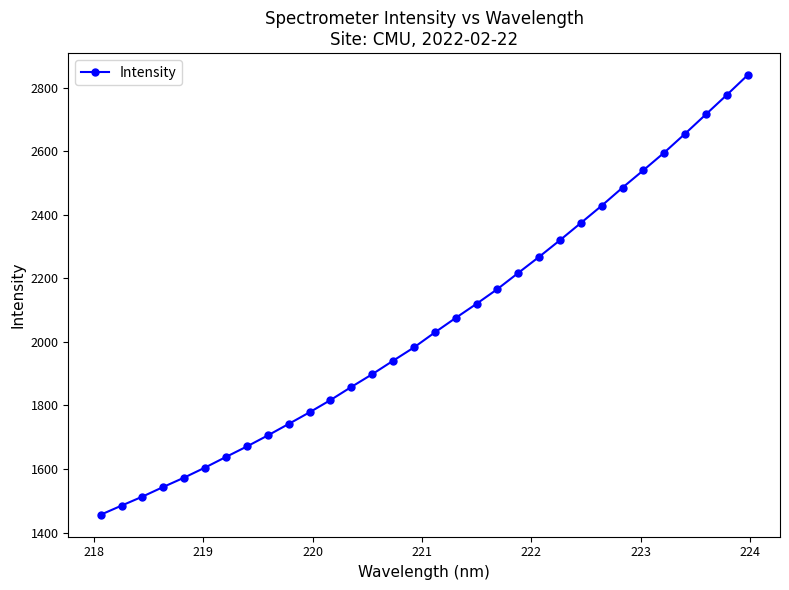

What is the greatest value displayed?

2839.1